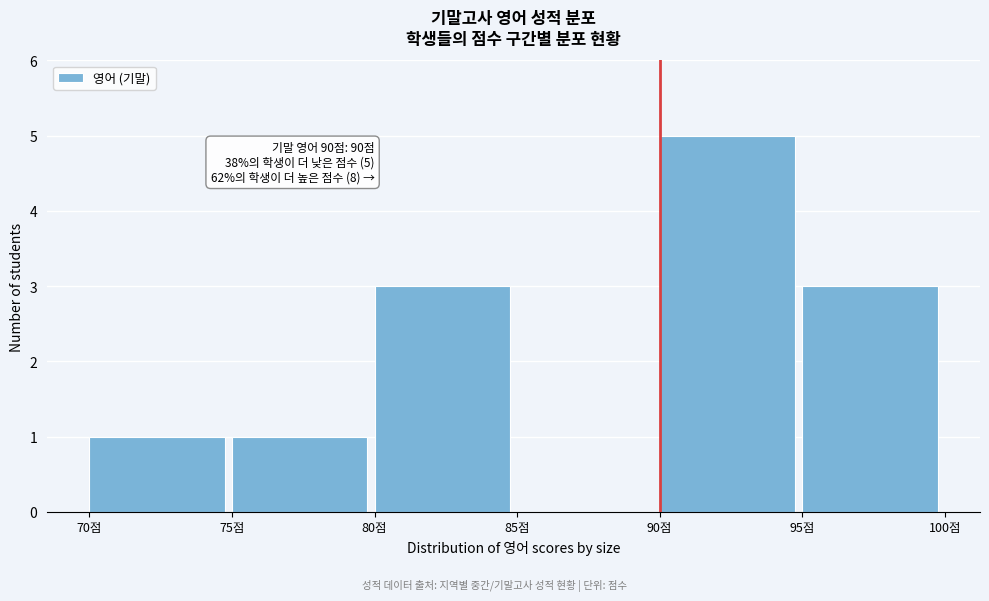

Over which range of the x-axis is the bar tallest?

90 to 95